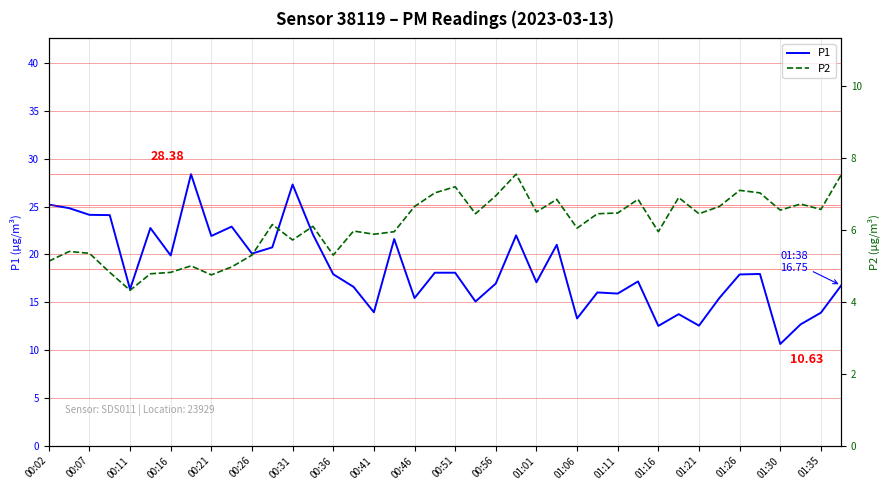

Which series has the largest range (max minus min)?

P1